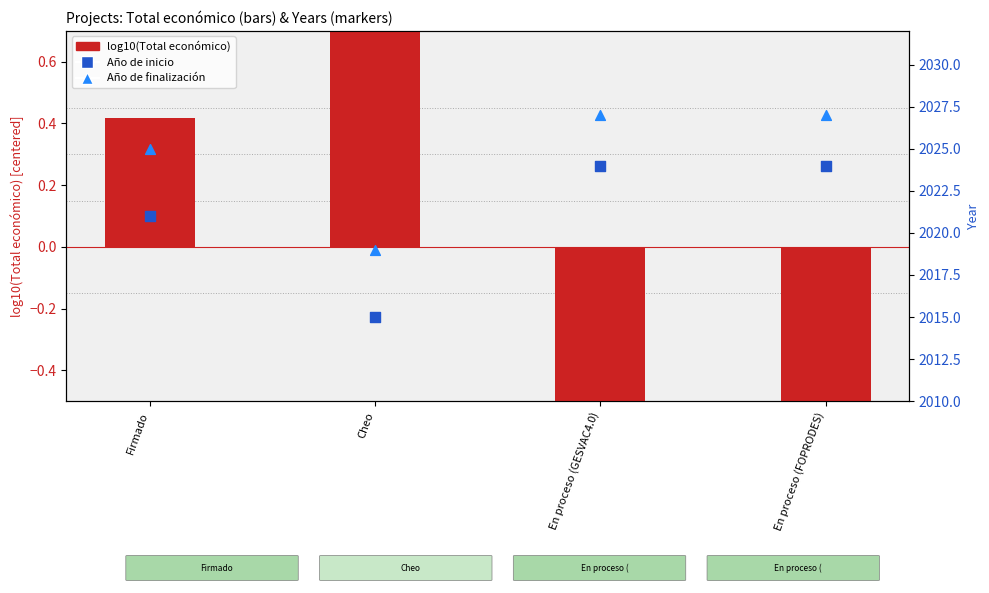

Which series has the largest Y range (max minus min)?

Año de inicio